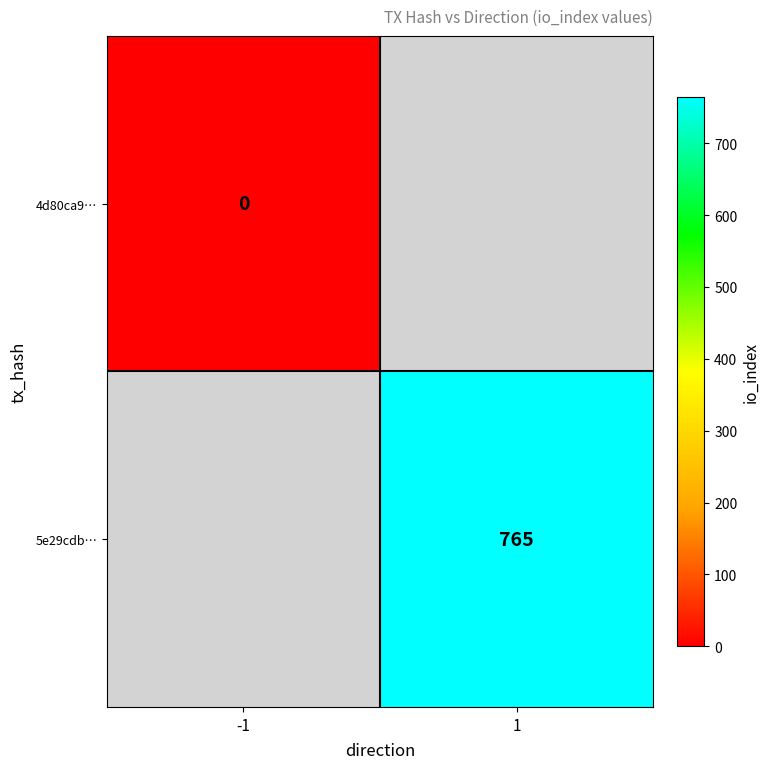

At which category does the chart reach its minimum across all series?

-1